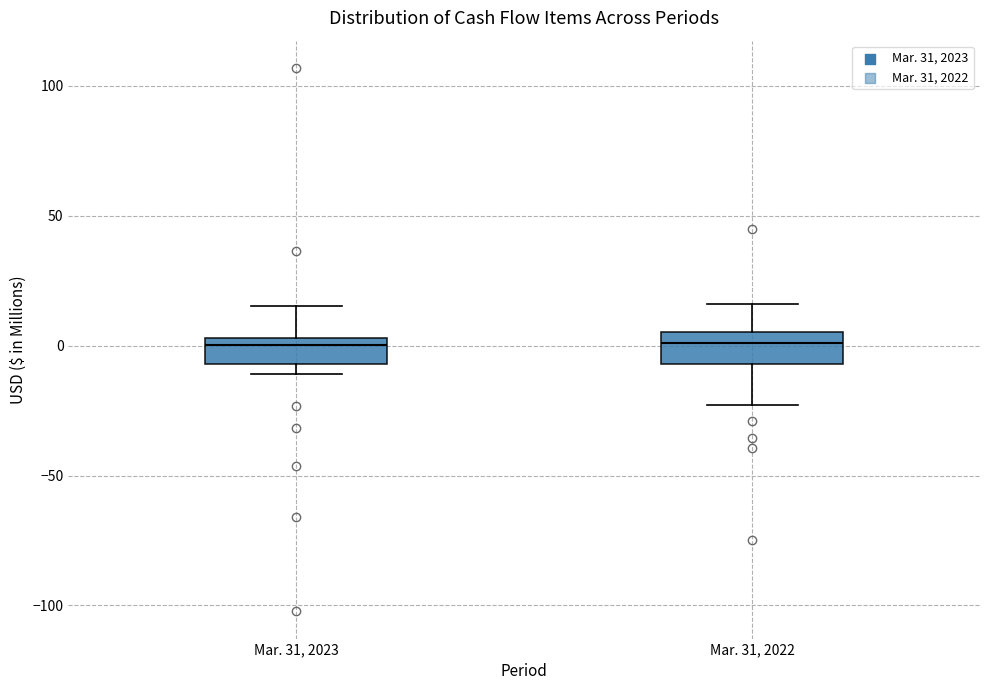

Where is the lower edge of the box for Mar. 31, 2023 on the y-axis? The values are not printed on the chart, so give them approximately, as read against the axis.

-5